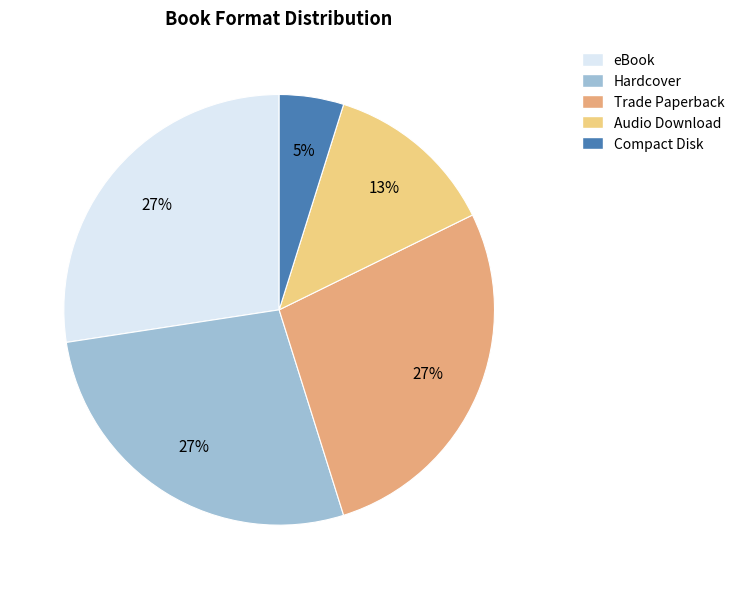

True or false: Audio Download accounts for 1% of the total.

False